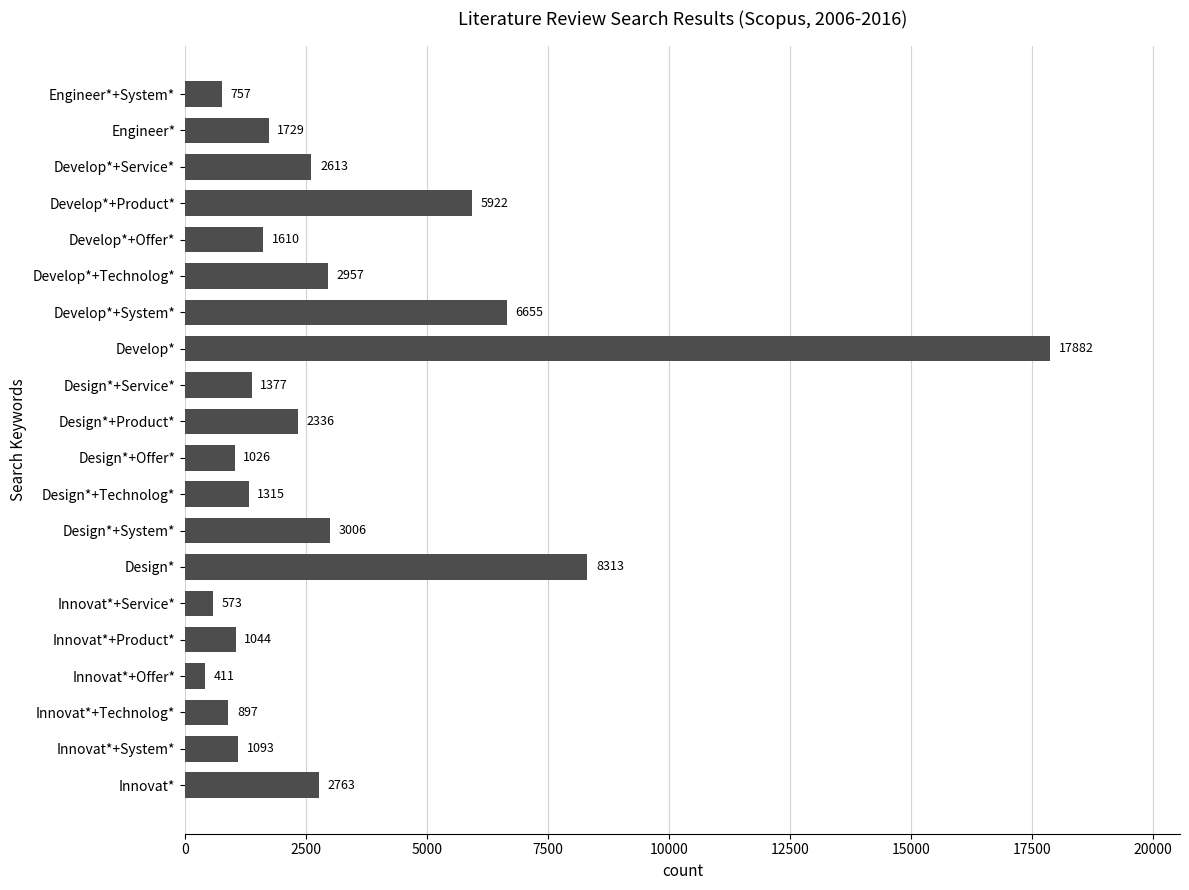

At which category does the chart reach its minimum across all series?

Innovat*+Offer*